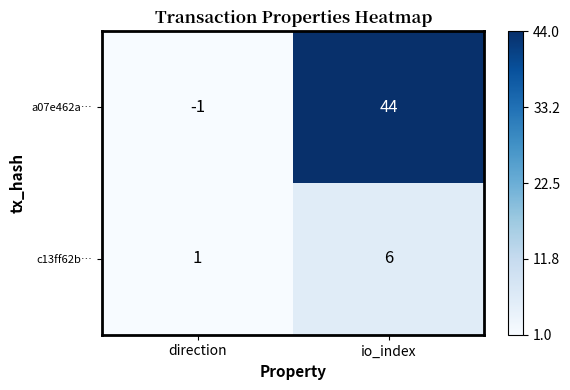

Reading left to right, transcribe all the data shown in this chart.

a07e462a…: direction=-1	io_index=44
c13ff62b…: direction=1	io_index=6